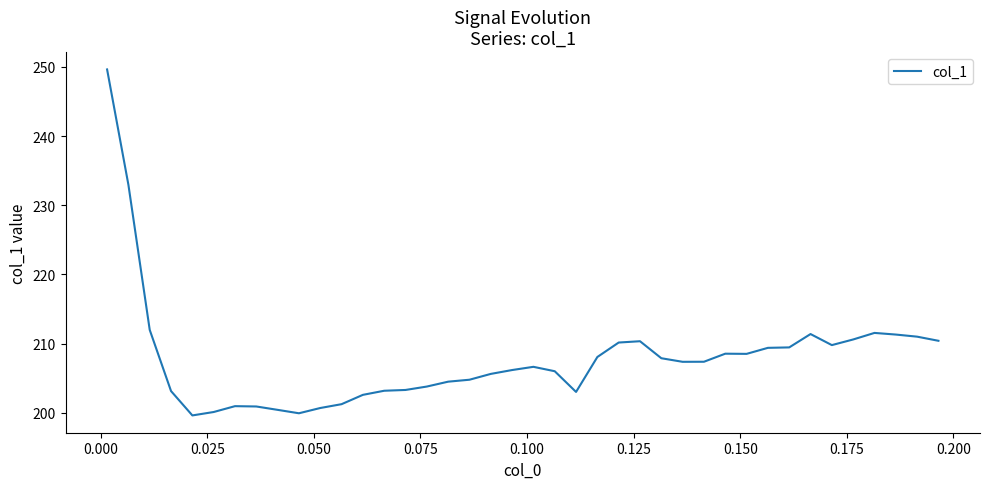

What is the greatest value displayed?

249.6